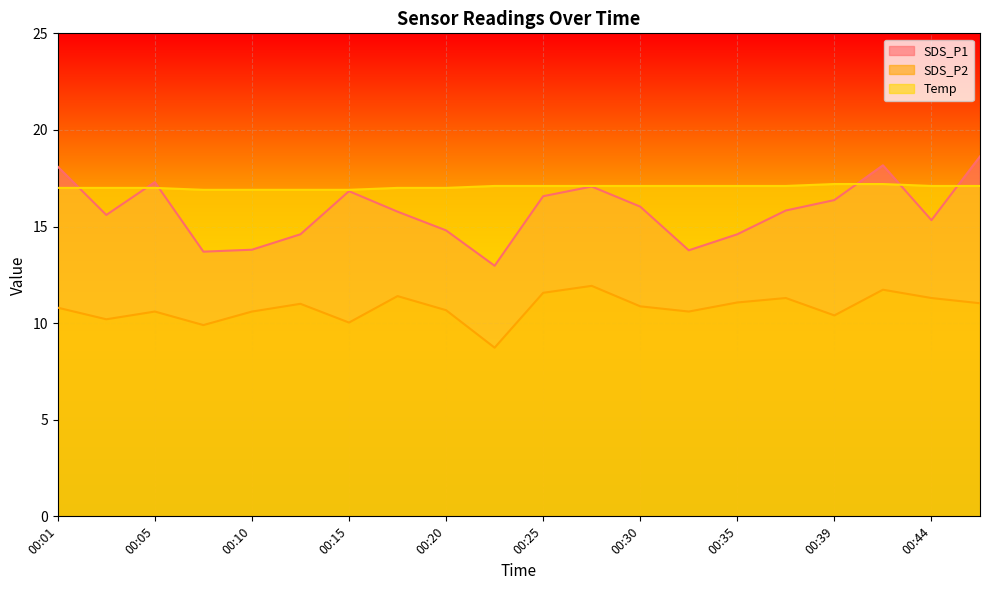

Rank the series by their average value, from lowest to highest.

SDS_P2, SDS_P1, Temp